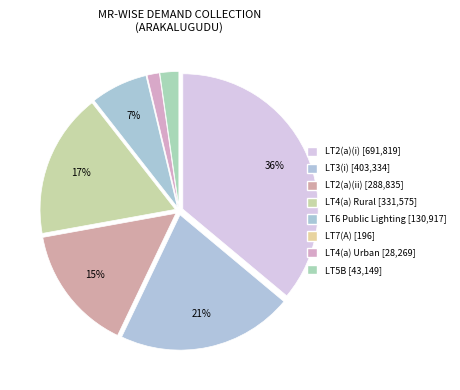

To the nearest percent, what percentage of the pie is LT3(i)?

21%